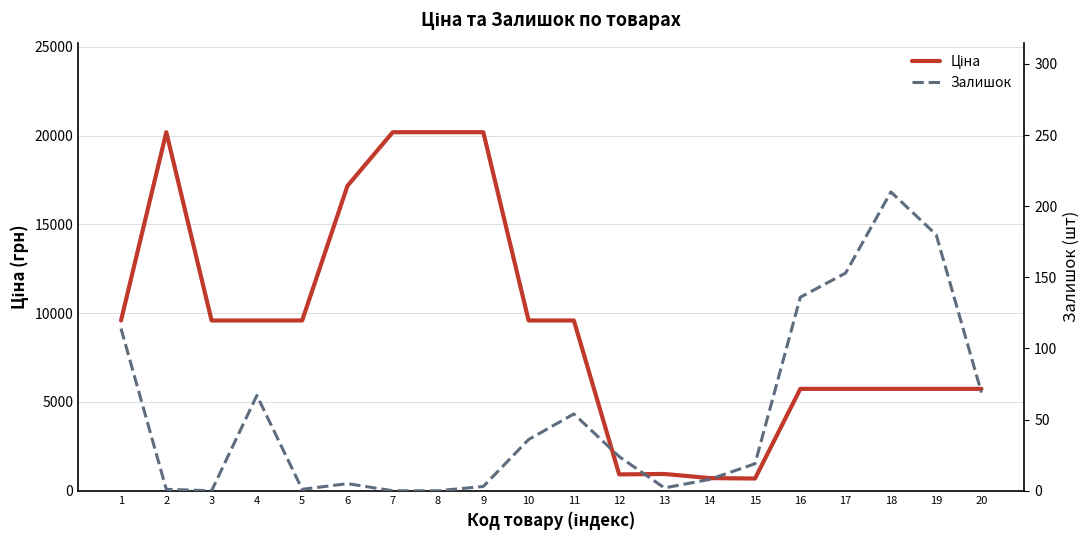

Where is the first local minimum for Залишок?

3